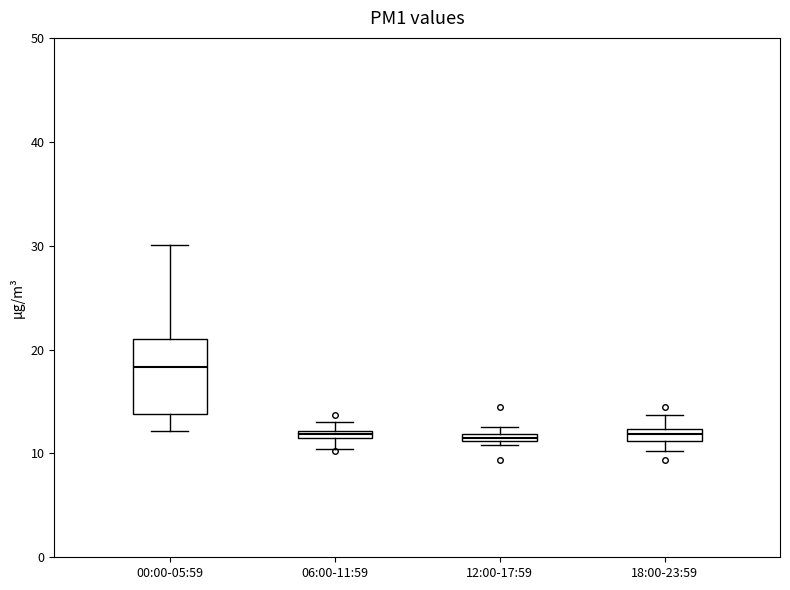

Where is the upper edge of the box for 06:00-11:59 on the y-axis? The values are not printed on the chart, so give them approximately, as read against the axis.

12